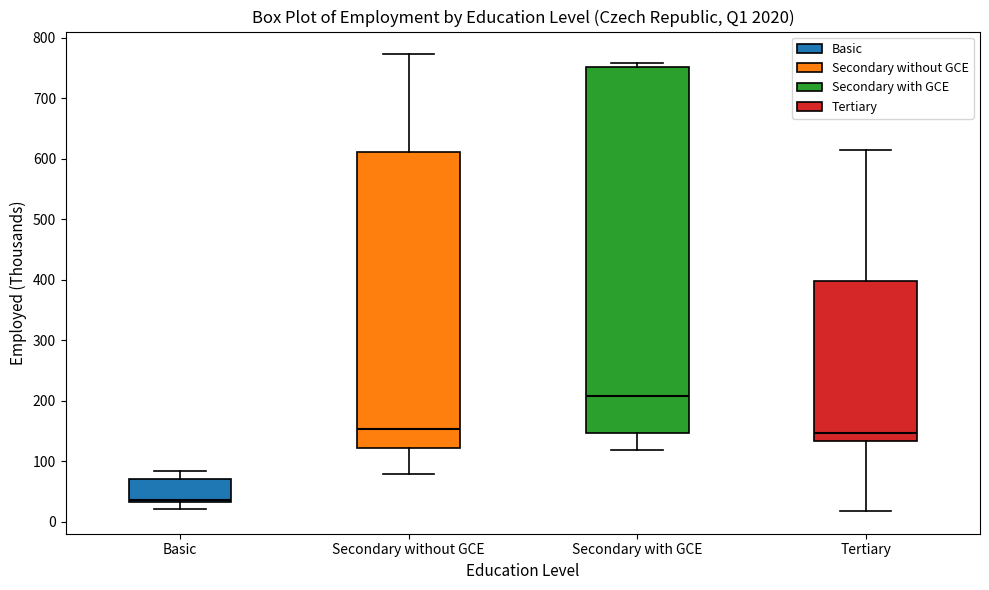

Which box has the lowest median line?

Basic